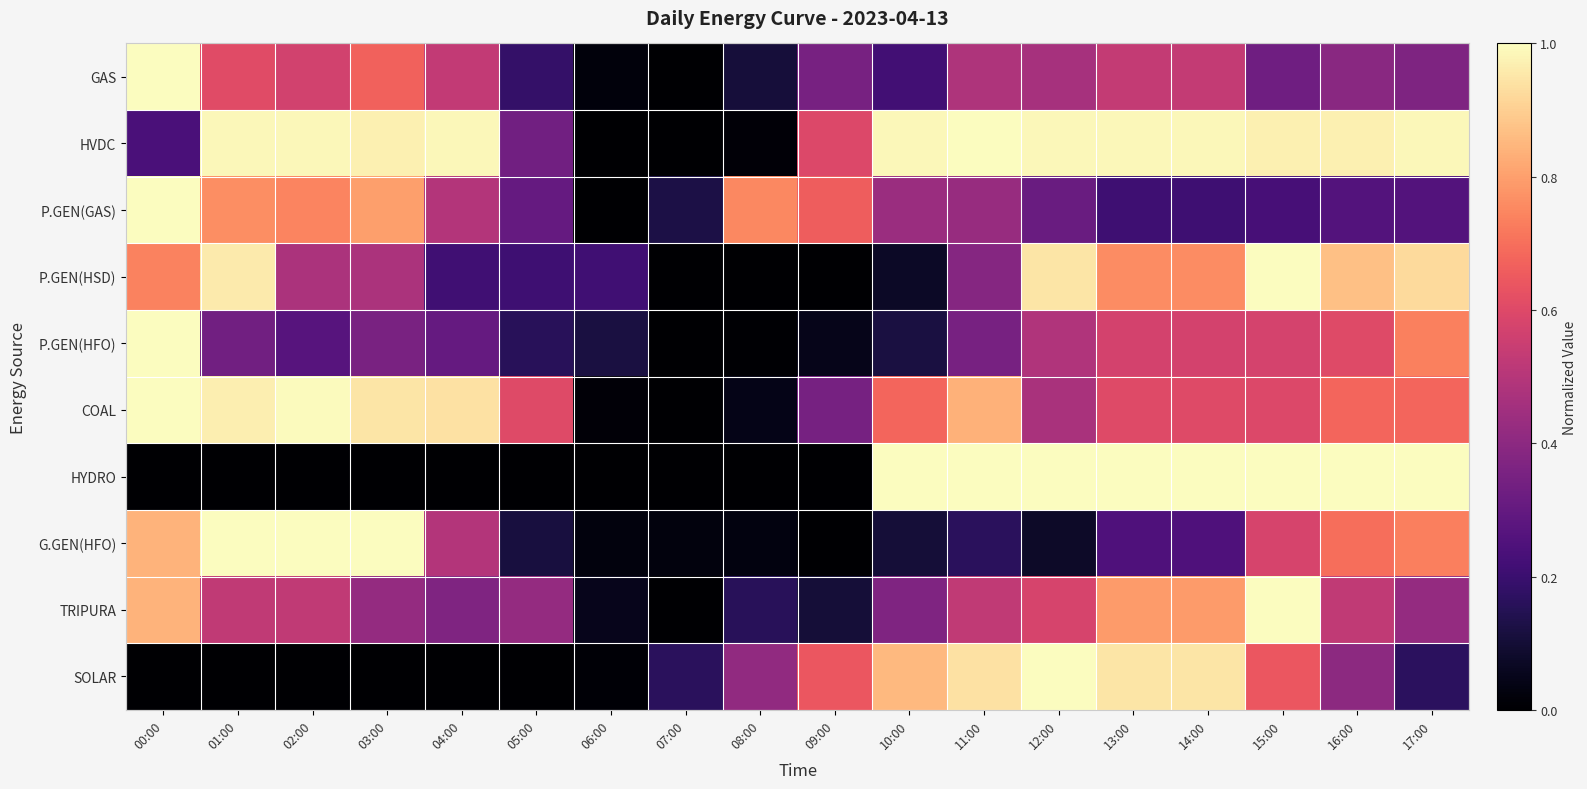

How many data points does each series have?

18